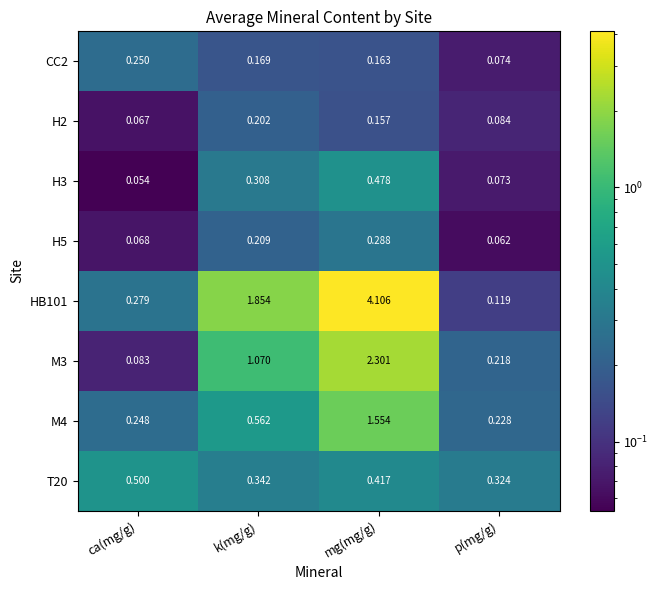

Which label corresponds to the largest value in the chart?

mg(mg/g)